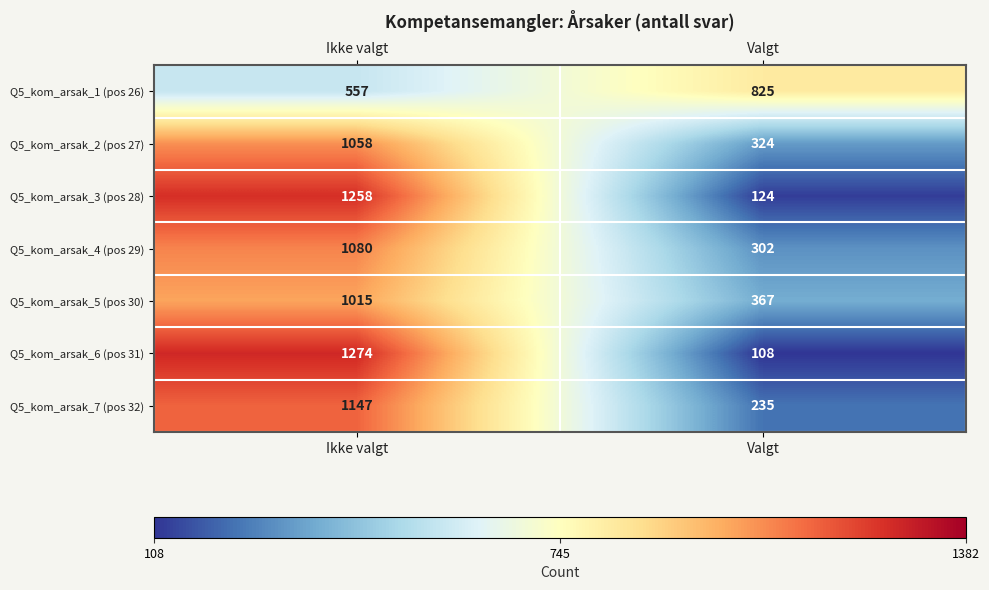

What is the highest value of the Q5_kom_arsak_2 (pos 27) series?

1058